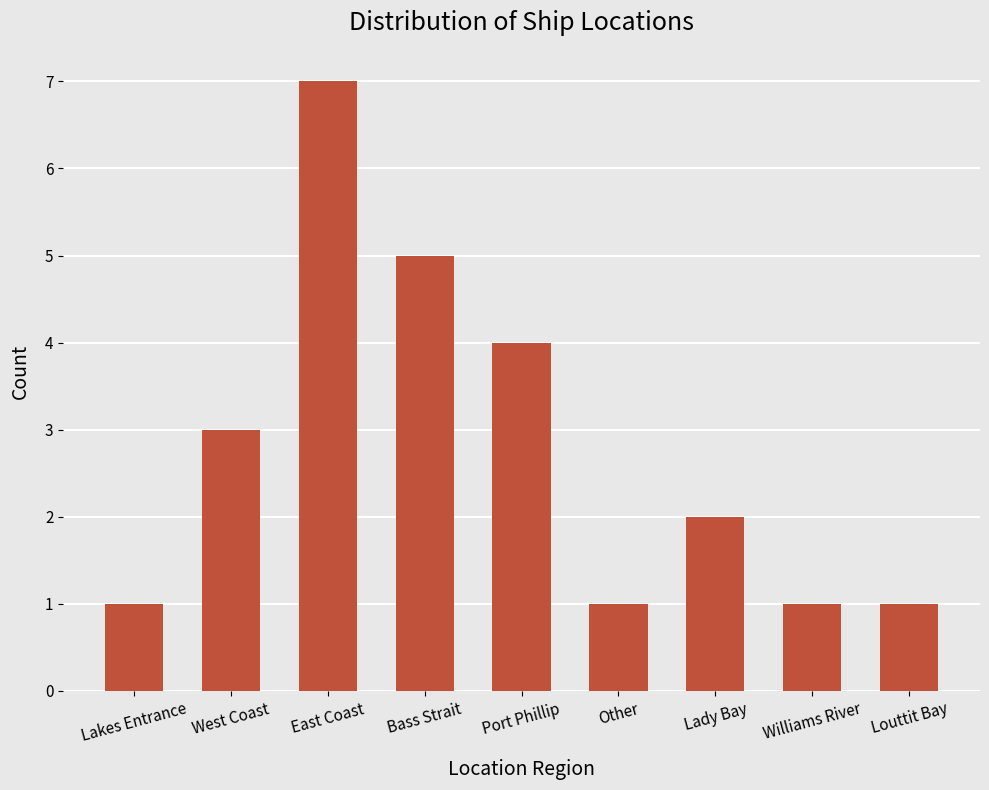

What is the difference between the values at Louttit Bay and Port Phillip?

3